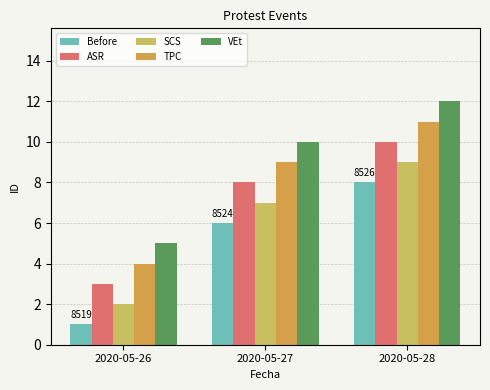

How many VEt values are between 5 and 12?

3